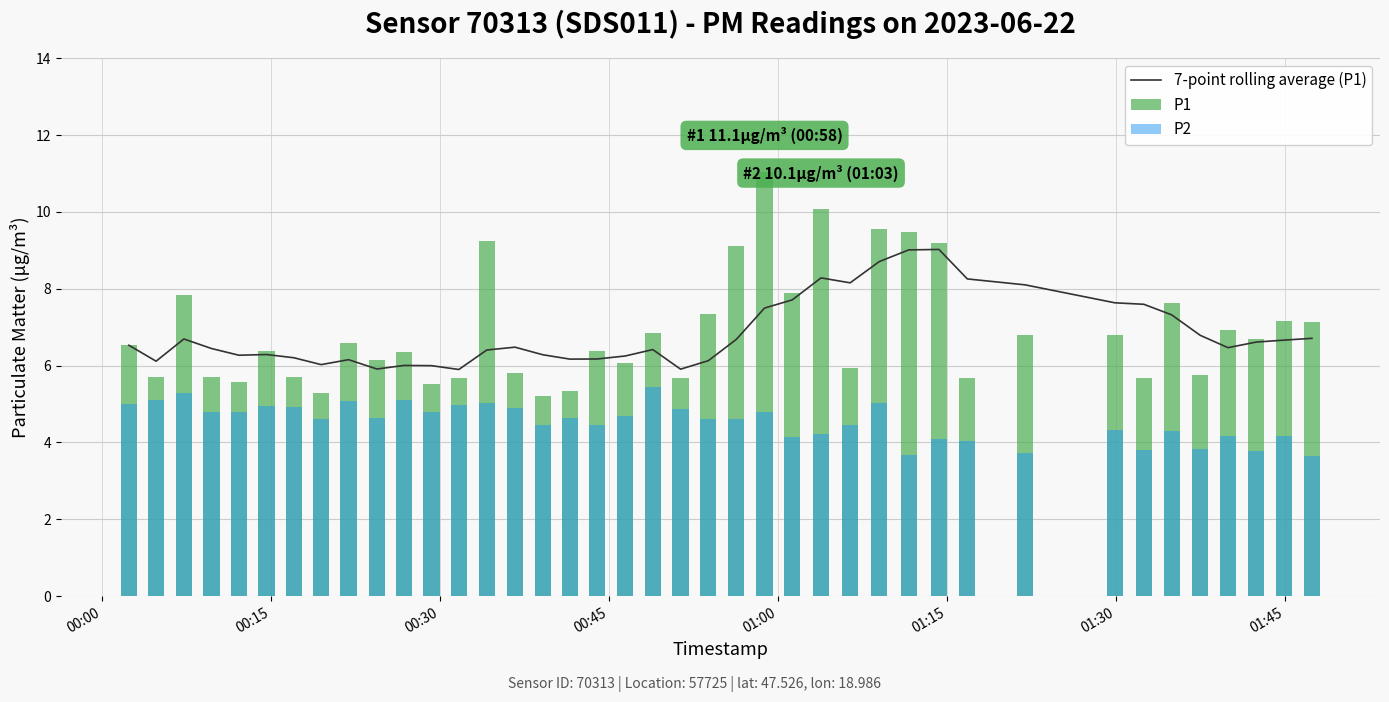

Is the value of P1 at 16 greater than the value of 7-point rolling average (P1) at 00:30?

No